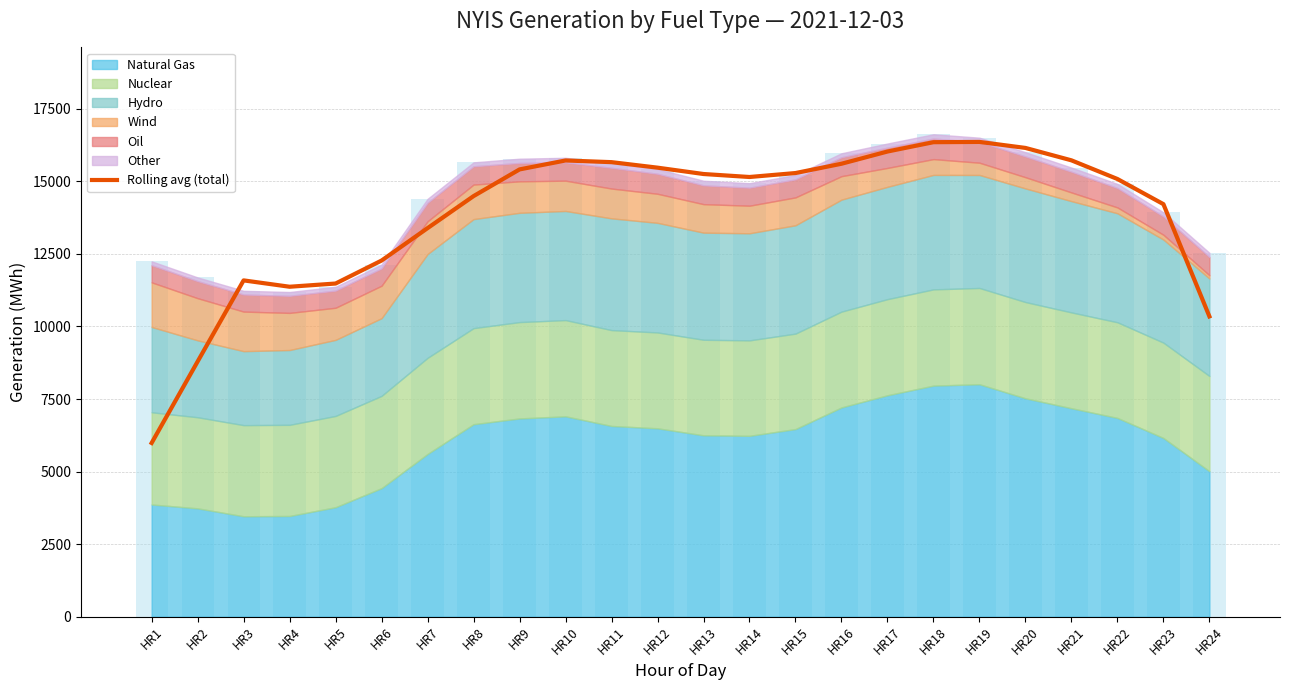

Rank the categories by value from lowest to highest.

HR1, HR2, HR24, HR4, HR5, HR3, HR6, HR7, HR23, HR8, HR22, HR14, HR13, HR15, HR9, HR12, HR16, HR11, HR10, HR21, HR17, HR20, HR18, HR19